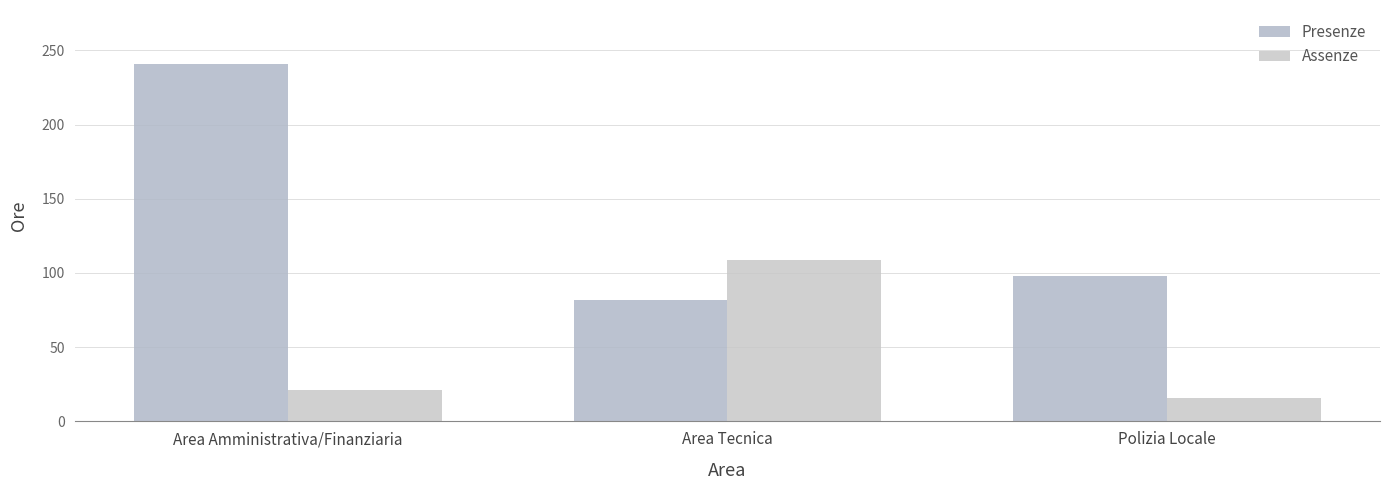

Rank the series at Area Tecnica from highest to lowest value.

Assenze, Presenze